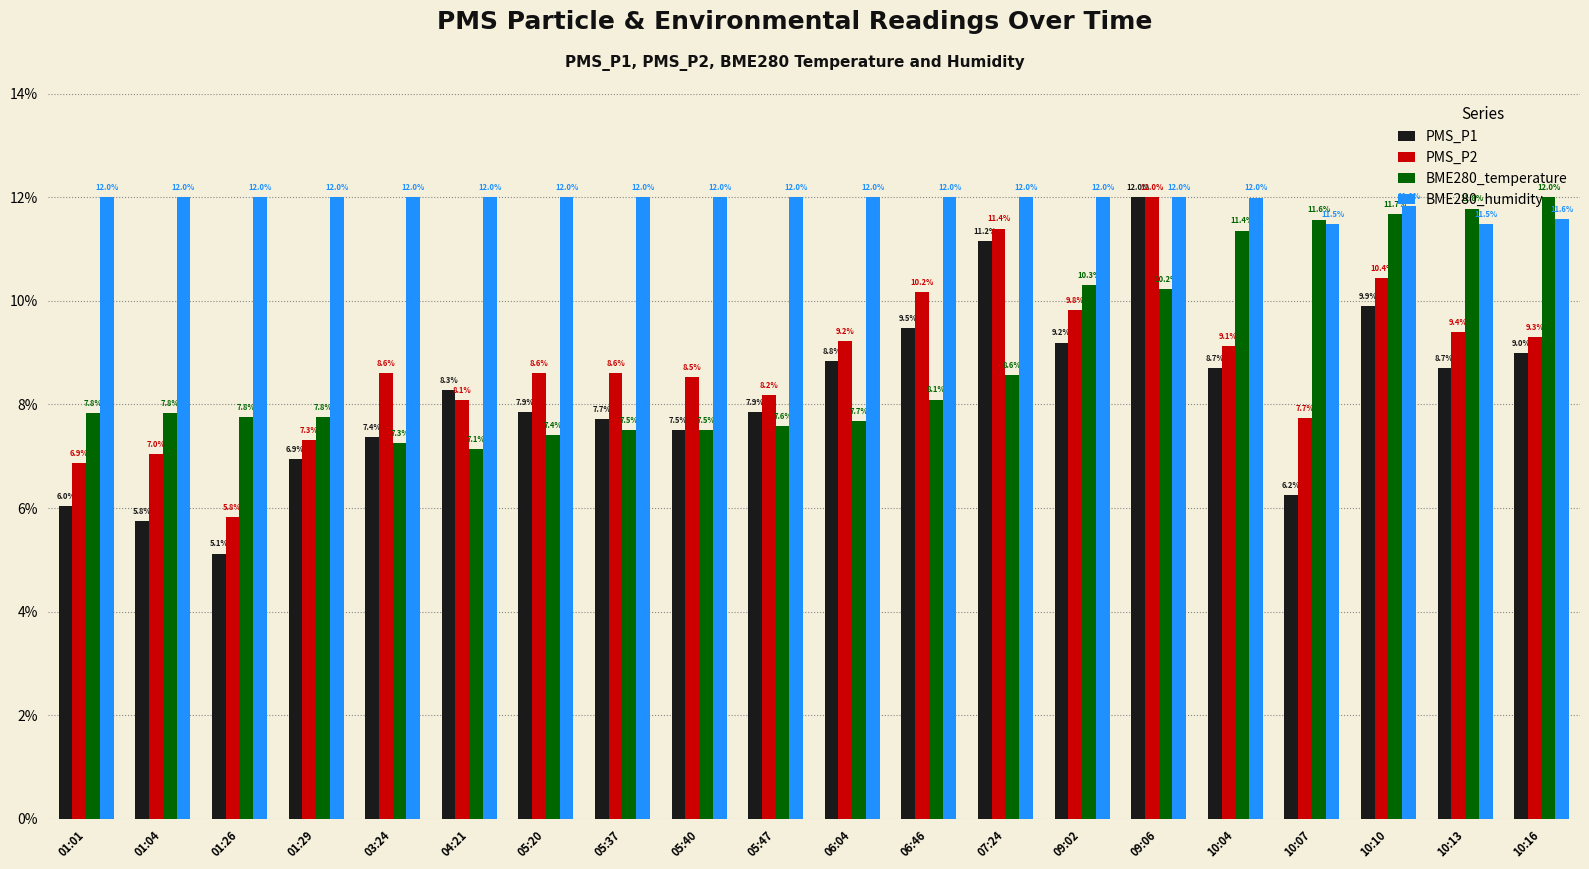

Which series has the largest total across all categories?

BME280_humidity